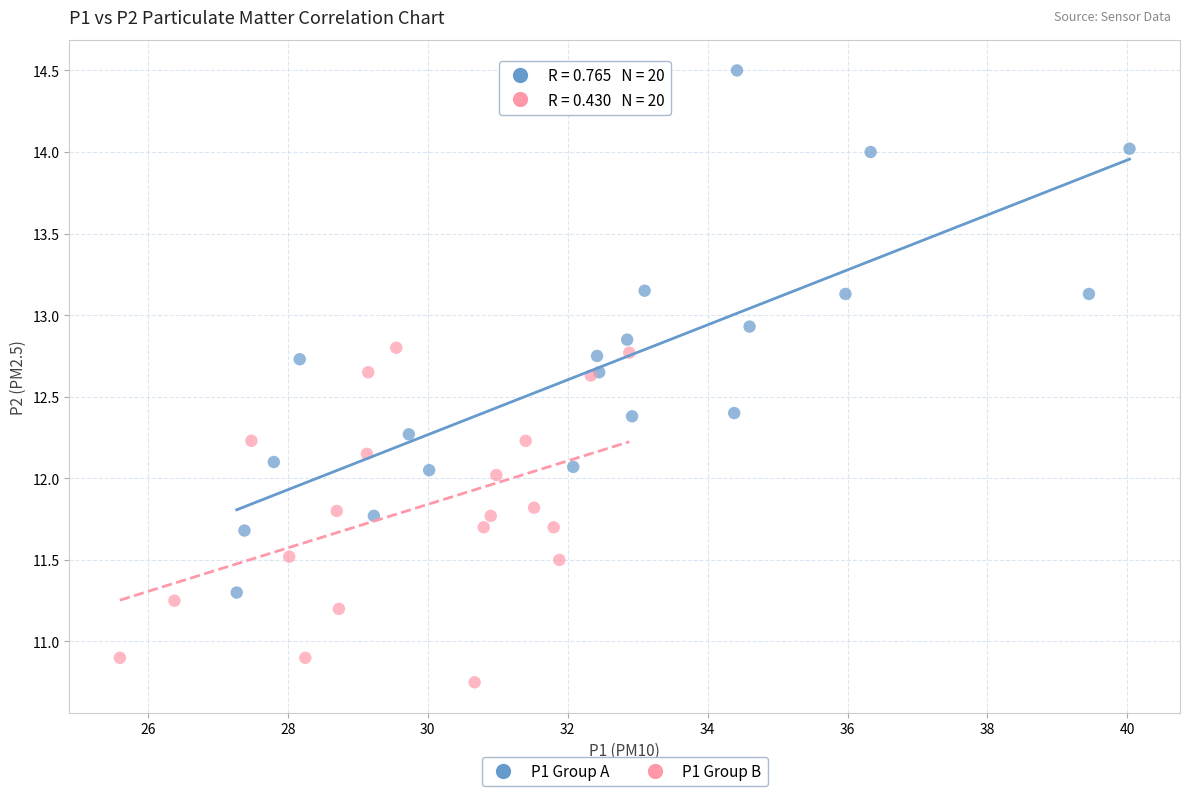

Which series has the widest spread of Y values?

P1 Group A